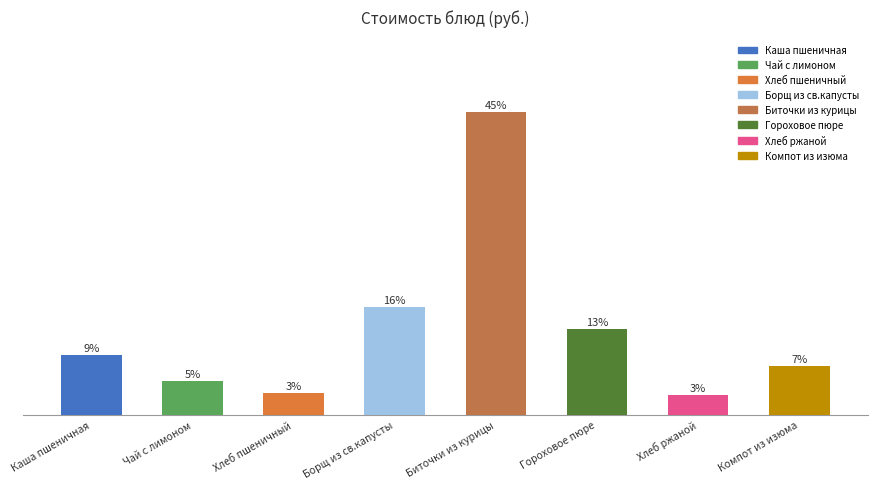

What is the label of the 7th bar from the left?

Хлеб ржаной